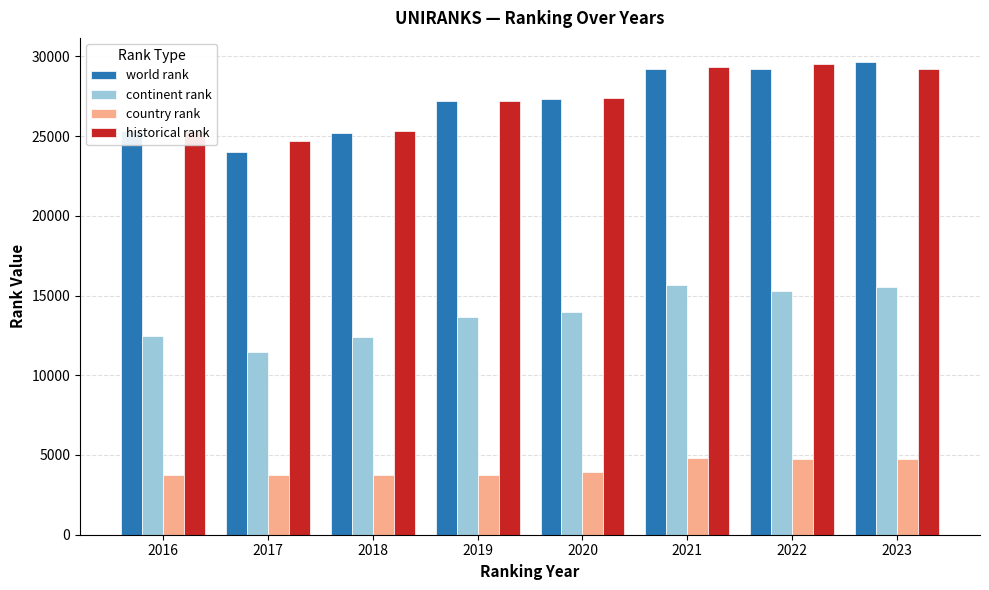

The value of historical rank at 2017 is 24711.0. True or false?

True